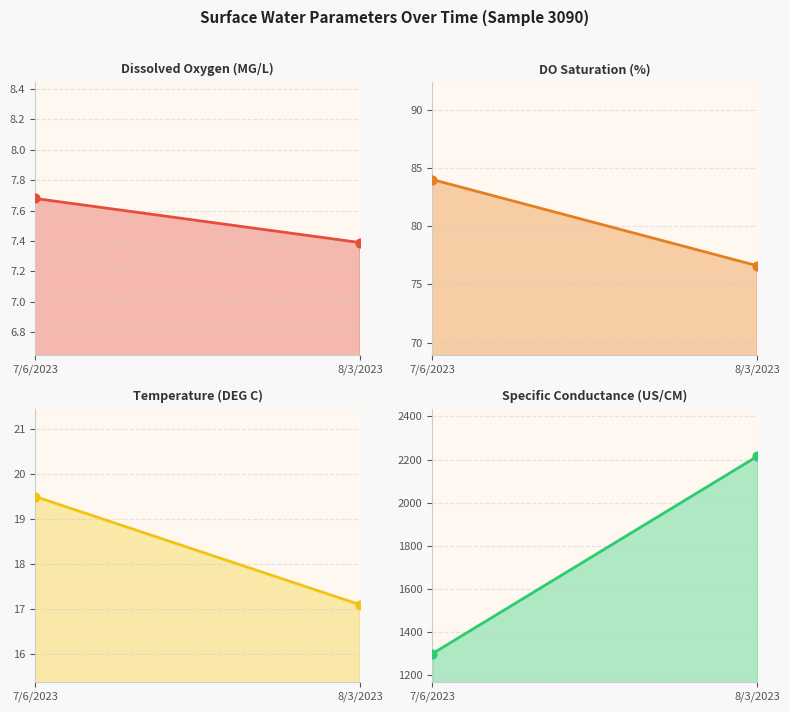

Is the value of Temperature (DEG C) at 8/3/2023 greater than the value of Specific Conductance (US/CM) at 7/6/2023?

No